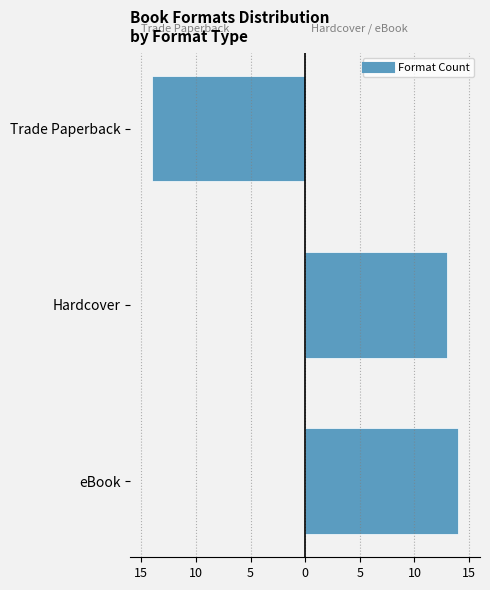

What is the value of the 1st bar from the left?

-14